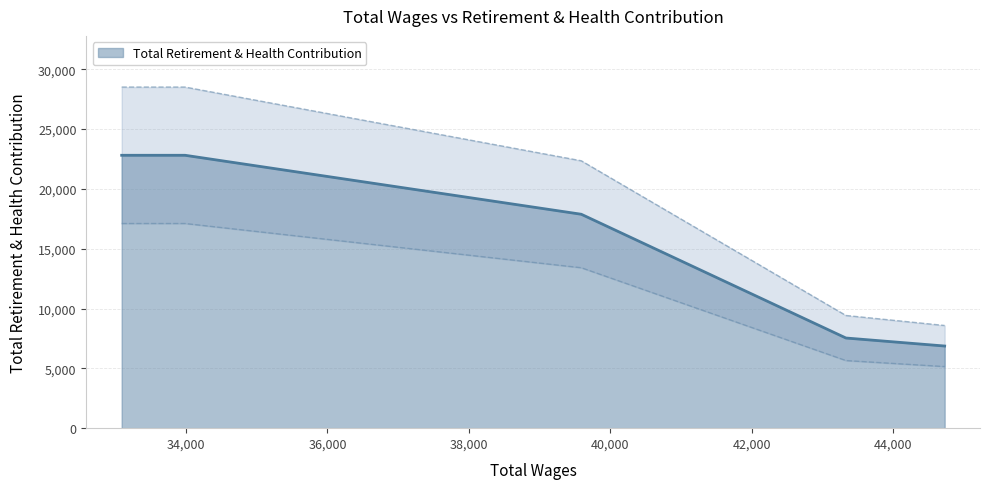

What is the highest value of the Total Retirement & Health Contribution series?

22813